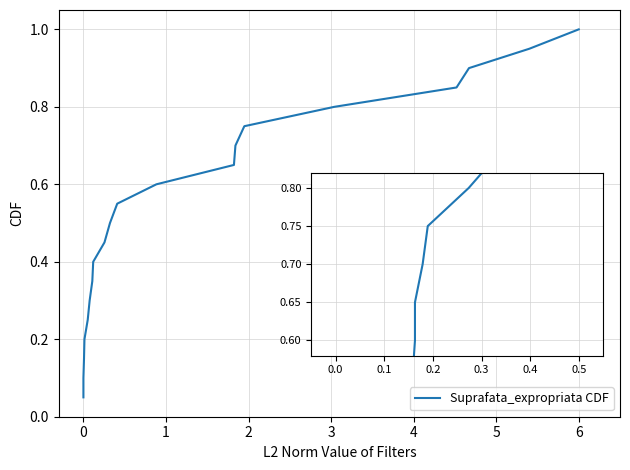

How many distinct data groups are displayed?

1